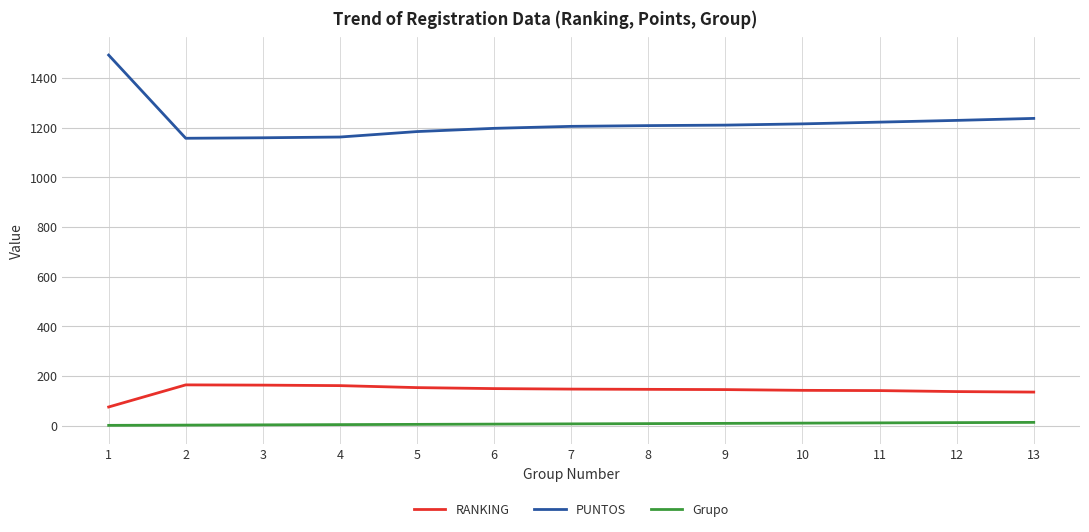

Count the number of categories in the chart.

13